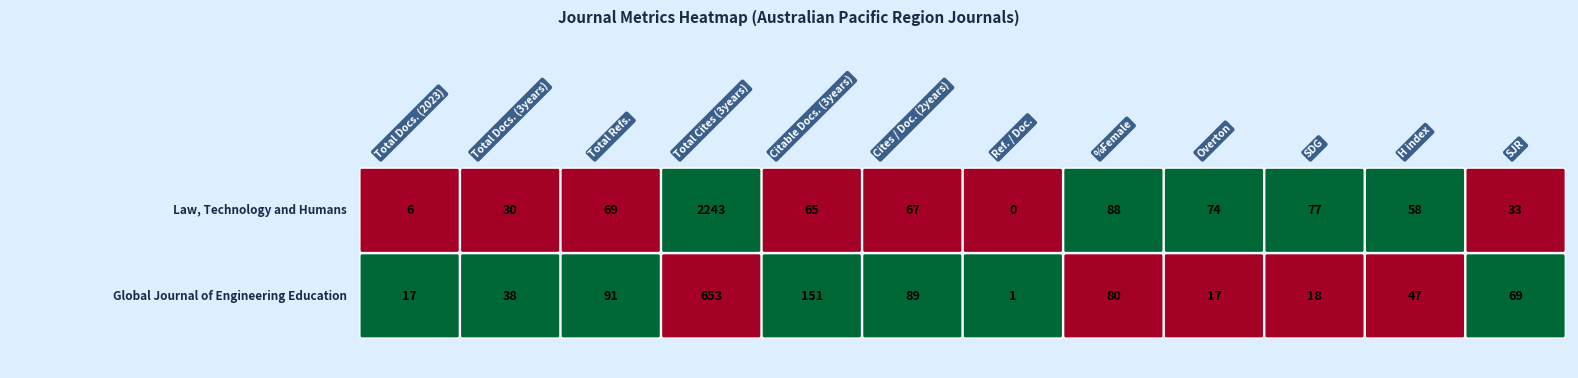

The Law, Technology and Humans series shows -1245 at Ref. / Doc.. True or false?

False